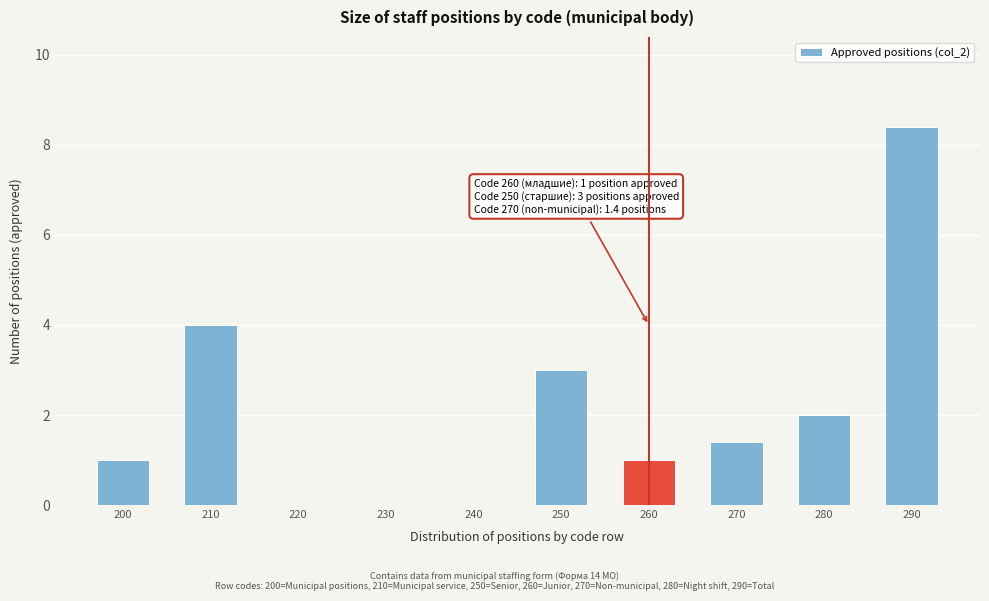

Reading left to right, transcribe all the data shown in this chart.

200=1.0	210=4.0	220=0.0	230=0.0	240=0.0	250=3.0	260=1.0	270=1.4	280=2.0	290=8.4